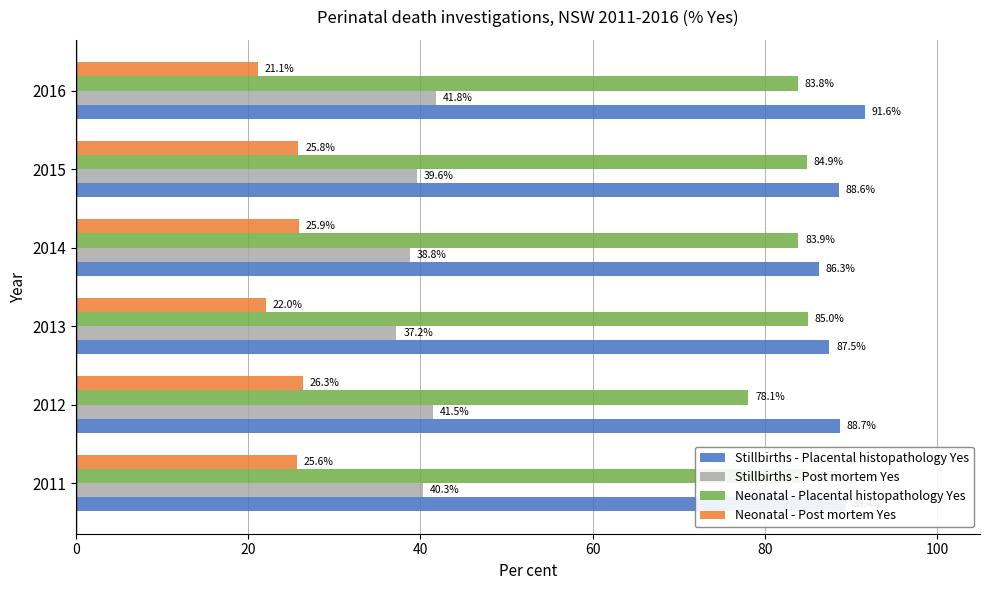

Which category has the highest value across all series?

2016